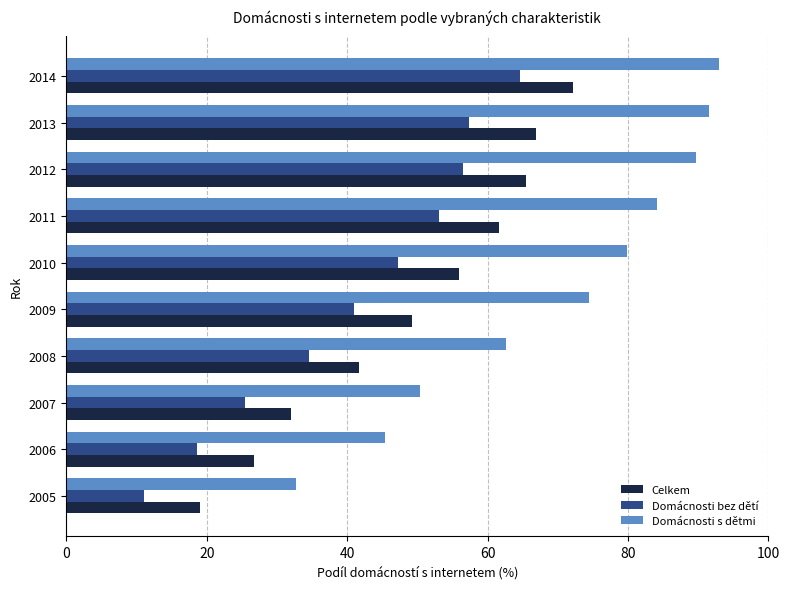

At how many categories does at least one series exceed 21?

10